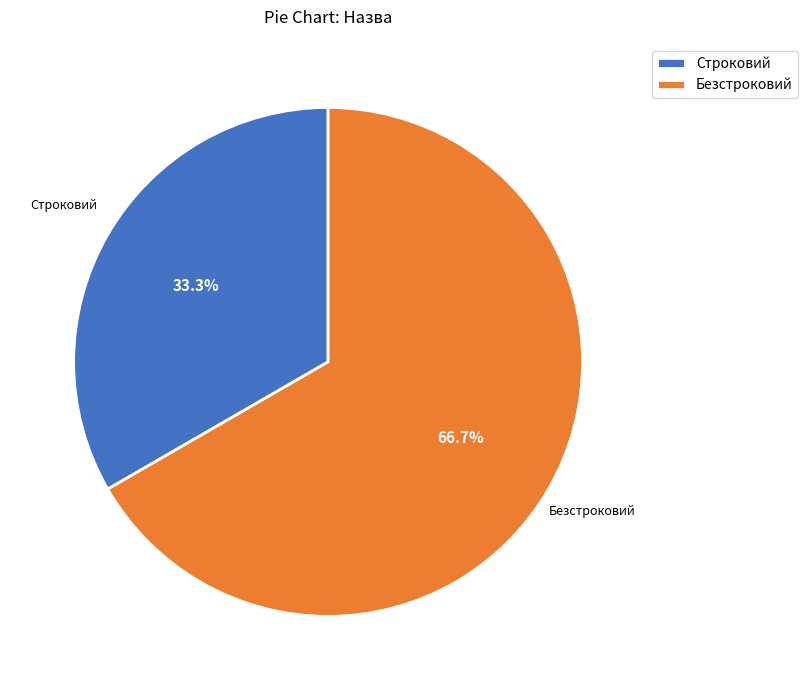

What portion of the pie excludes Строковий?

66.7%